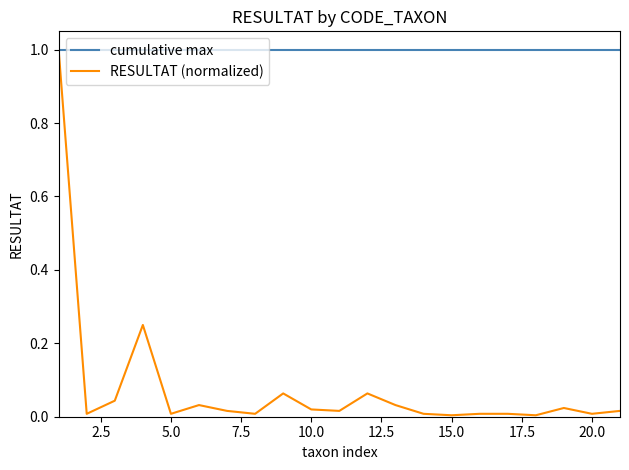

Which series has the largest total across all categories?

cumulative max